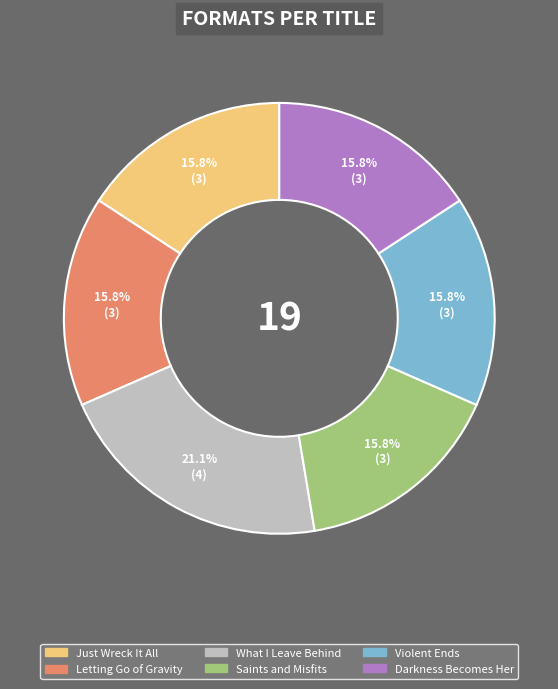

What percentage is the Violent Ends slice, to the nearest percent?

16%